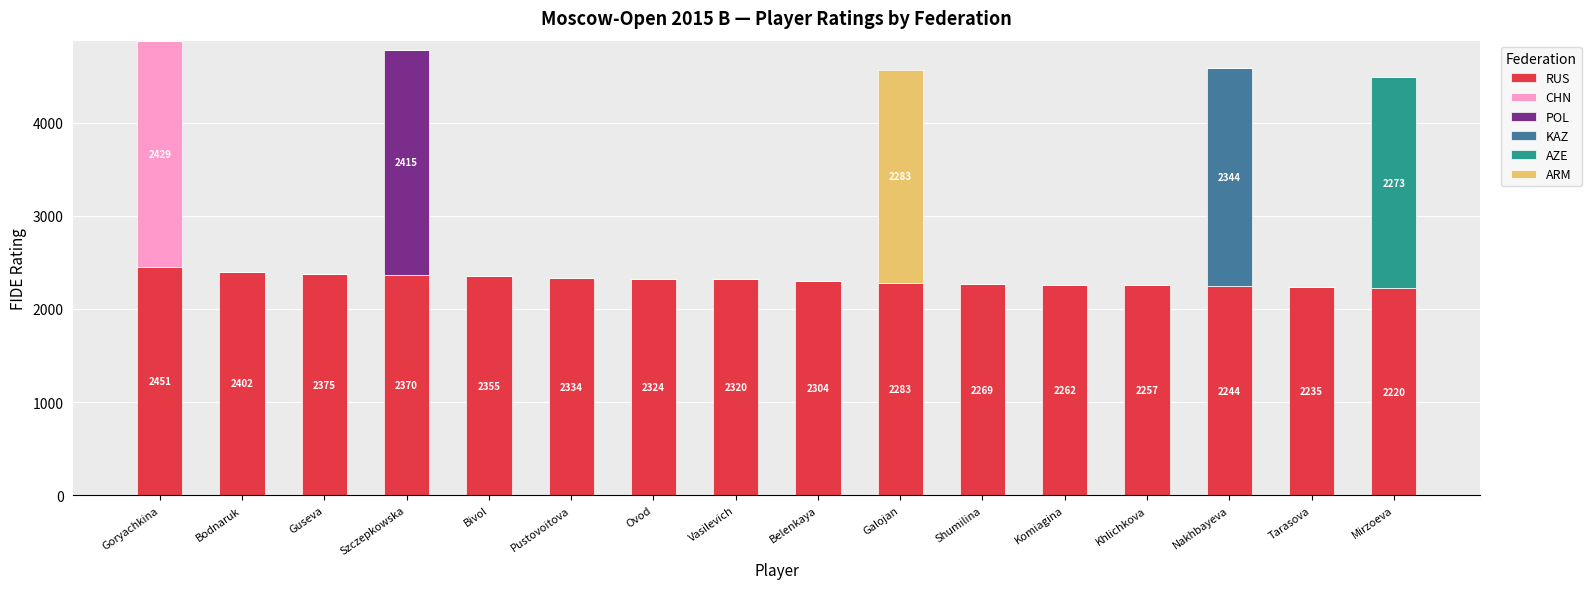

What is the highest value of the RUS series?

2451